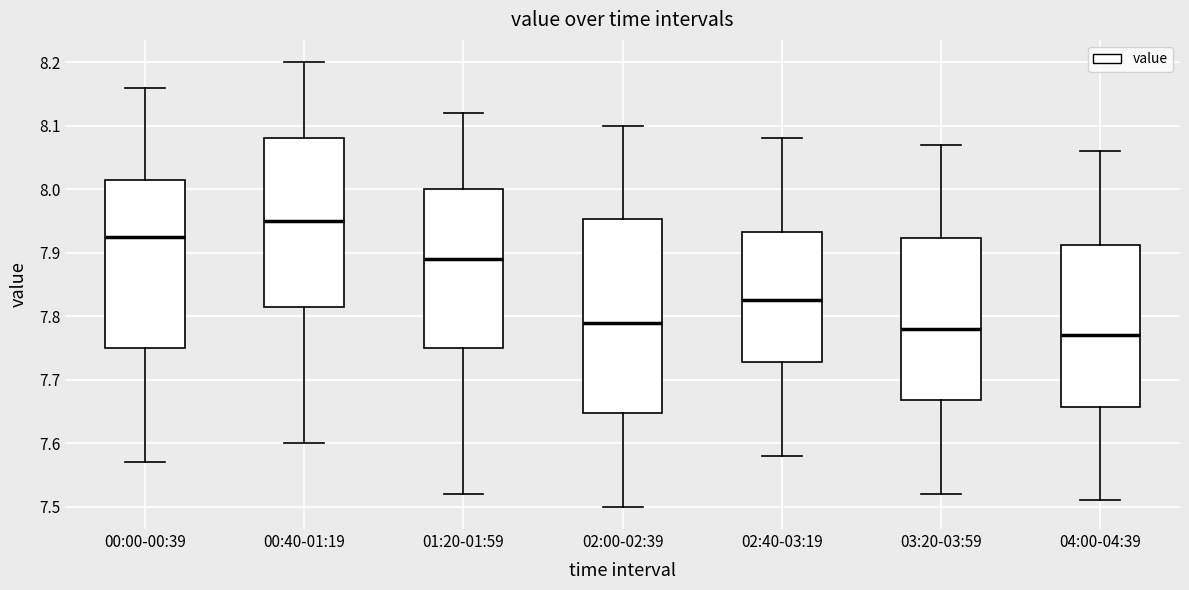

Reading left to right, read every box against the y-axis: the position of its median line, the range the box covers, and the ends of its whiskers. The values are not printed on the chart, so give them approximately, as read against the axis.

00:00-00:39: median 7.93, box 7.75 to 8.02, whiskers 7.57 to 8.16
00:40-01:19: median 7.95, box 7.82 to 8.08, whiskers 7.60 to 8.20
01:20-01:59: median 7.89, box 7.75 to 8.00, whiskers 7.52 to 8.12
02:00-02:39: median 7.79, box 7.65 to 7.95, whiskers 7.50 to 8.10
02:40-03:19: median 7.83, box 7.73 to 7.93, whiskers 7.58 to 8.08
03:20-03:59: median 7.78, box 7.67 to 7.92, whiskers 7.52 to 8.07
04:00-04:39: median 7.77, box 7.66 to 7.91, whiskers 7.51 to 8.06